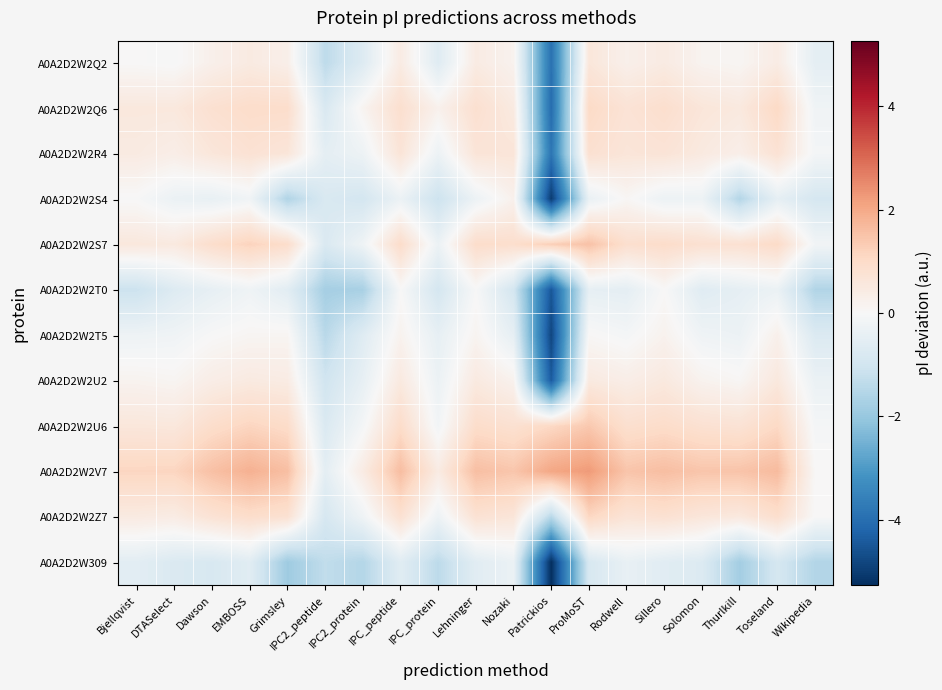

What is the minimum value shown in the chart?

-5.3